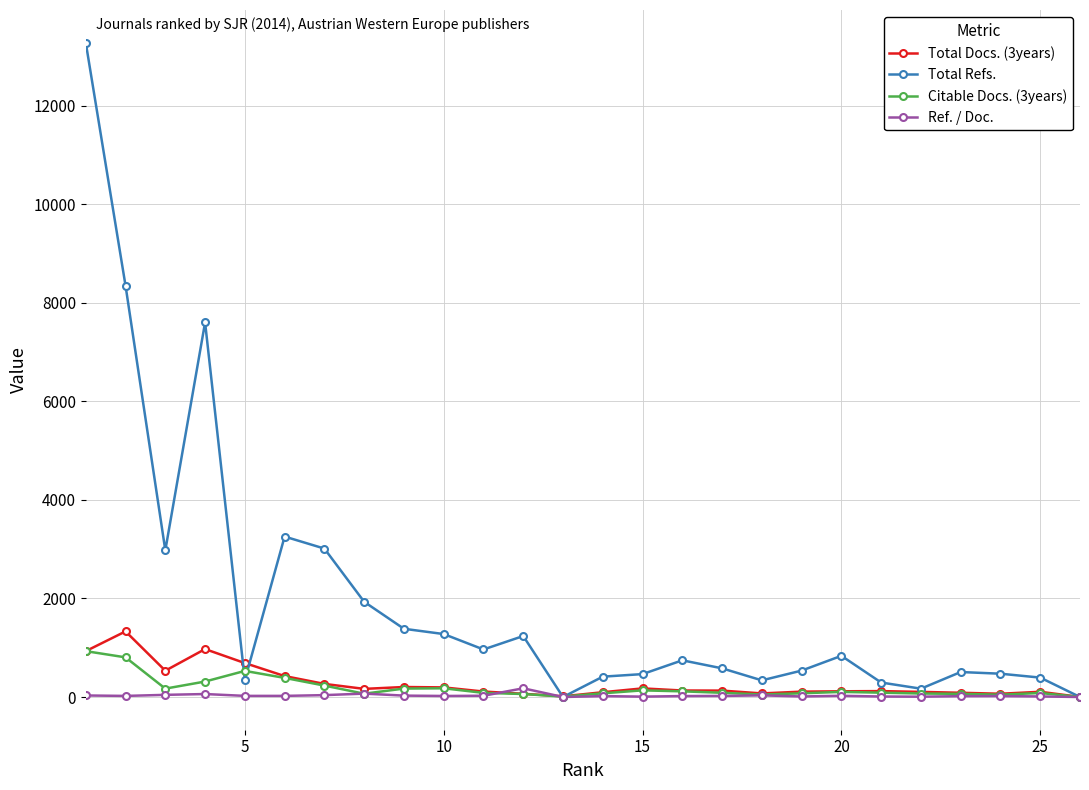

Which series has the largest total across all categories?

Total Refs.